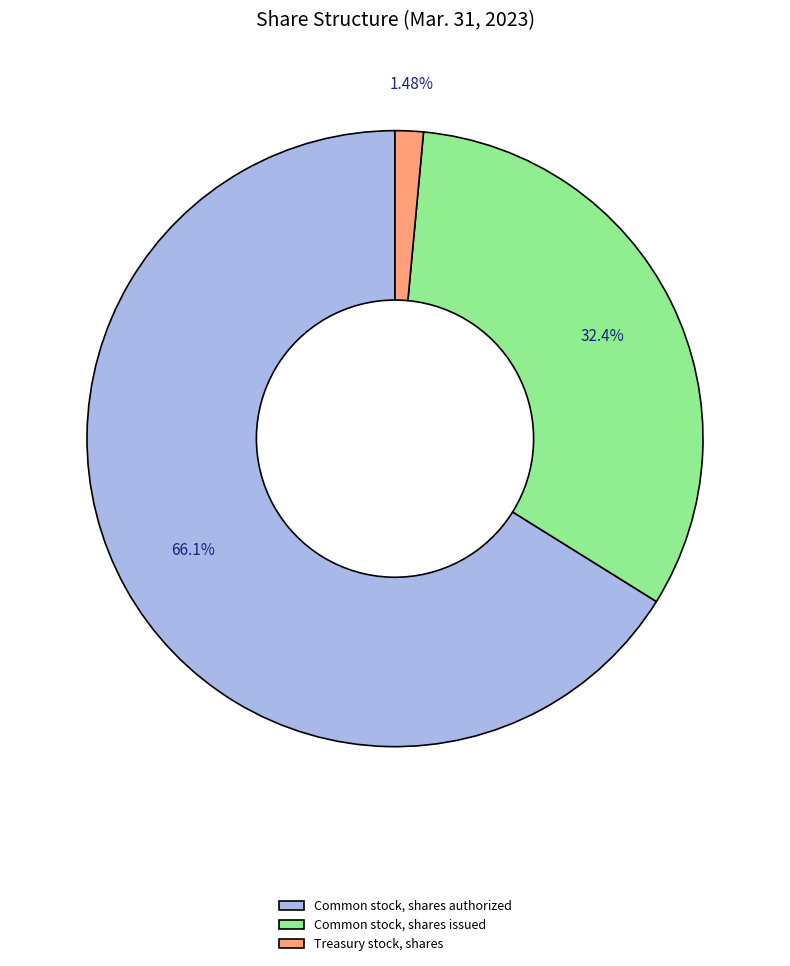

To the nearest percent, what portion does Common stock, shares authorized represent?

66%